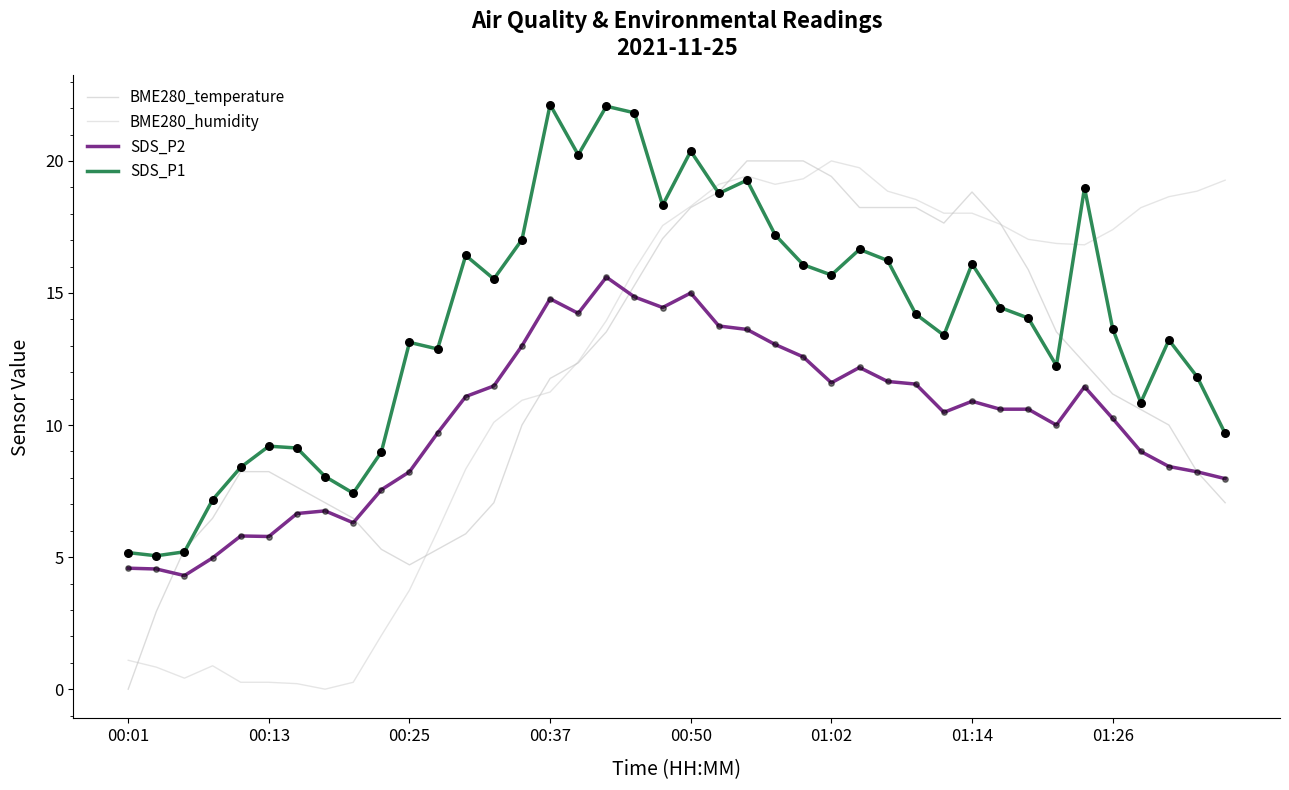

What is the maximum value shown in the chart?

22.1